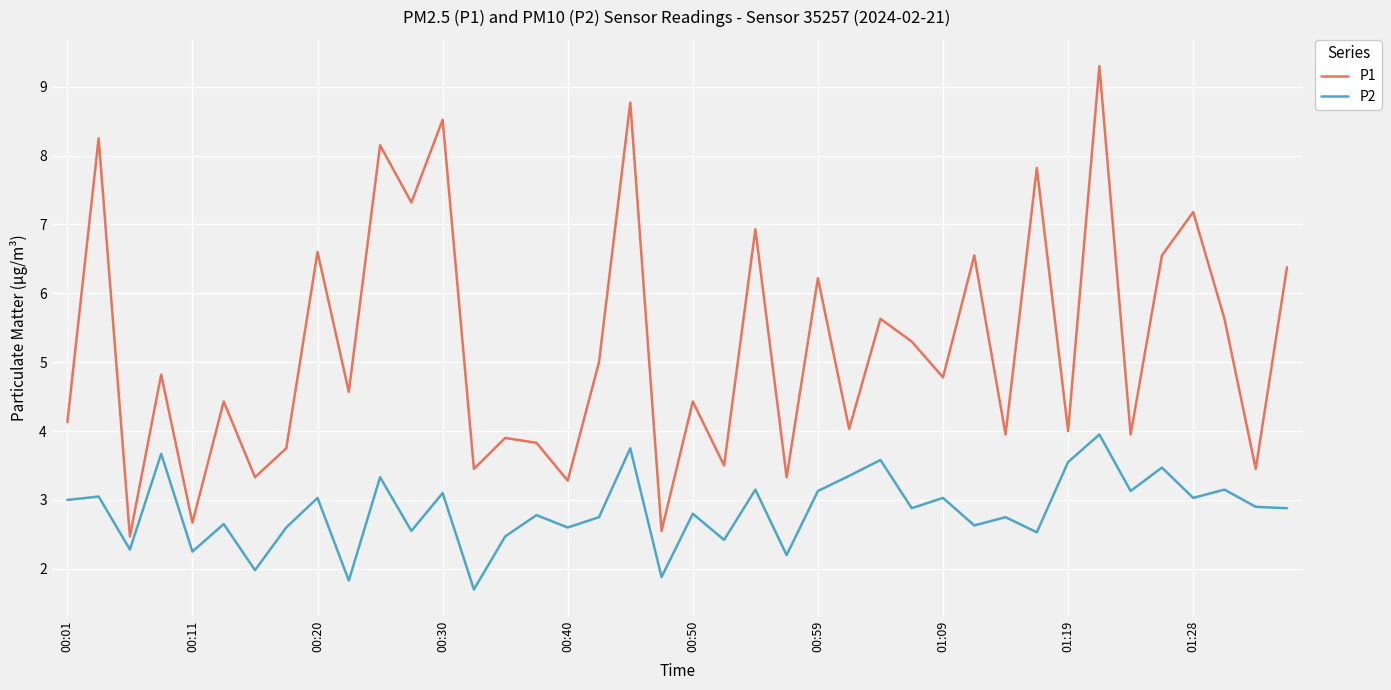

True or false: P1 and P2 cross at least once.

False